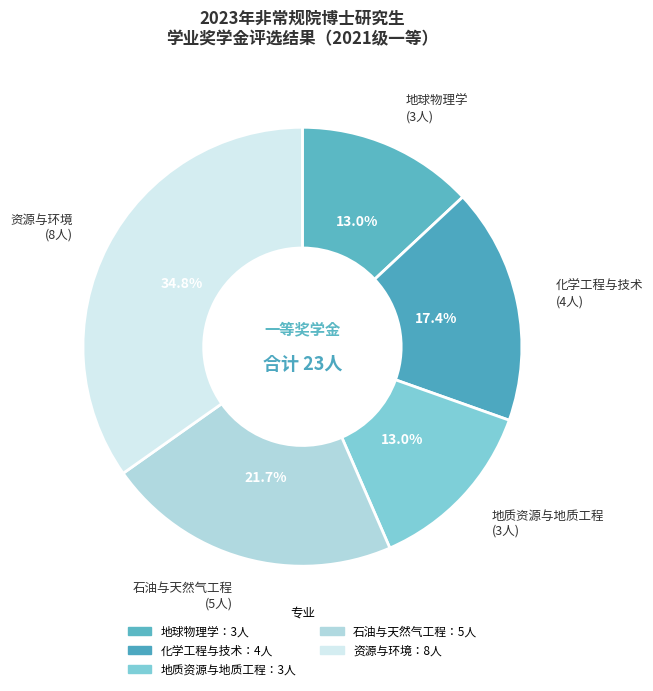

What is the largest slice in the pie chart?

资源与环境